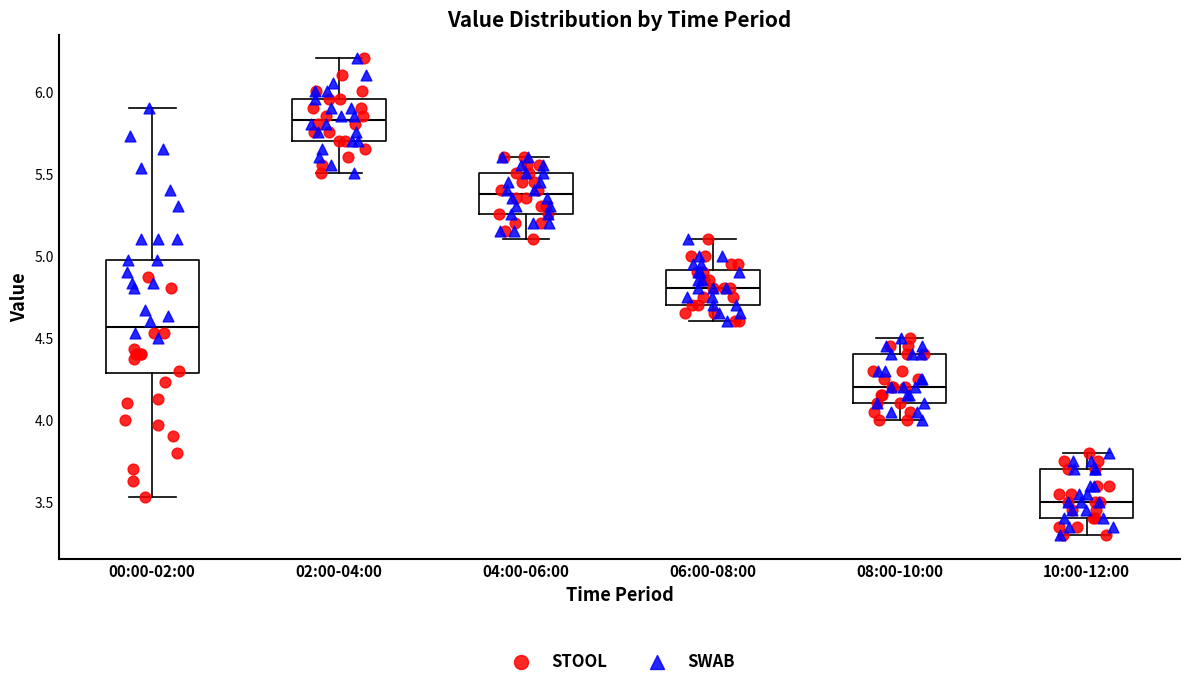

Reading left to right, transcribe this box plot: for each box, give where its median line is, the range the box spans, and where its two whiskers end, as read against the y-axis. The values are not printed on the chart, so give them approximately, as read against the axis.

00:00-02:00: median 4.55, box 4.30 to 4.95, whiskers 3.55 to 5.90
02:00-04:00: median 5.85, box 5.70 to 5.95, whiskers 5.50 to 6.20
04:00-06:00: median 5.40, box 5.25 to 5.50, whiskers 5.10 to 5.60
06:00-08:00: median 4.80, box 4.70 to 4.90, whiskers 4.60 to 5.10
08:00-10:00: median 4.20, box 4.10 to 4.40, whiskers 4.00 to 4.50
10:00-12:00: median 3.50, box 3.40 to 3.70, whiskers 3.30 to 3.80